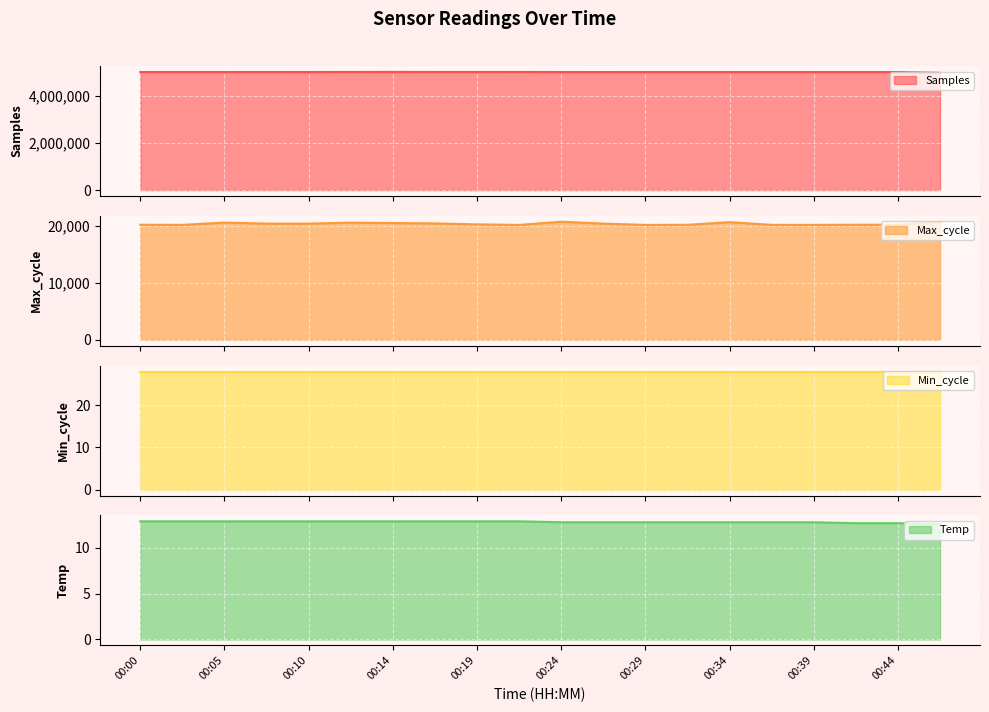

What value does the Temp series have at 00:10?

12.9